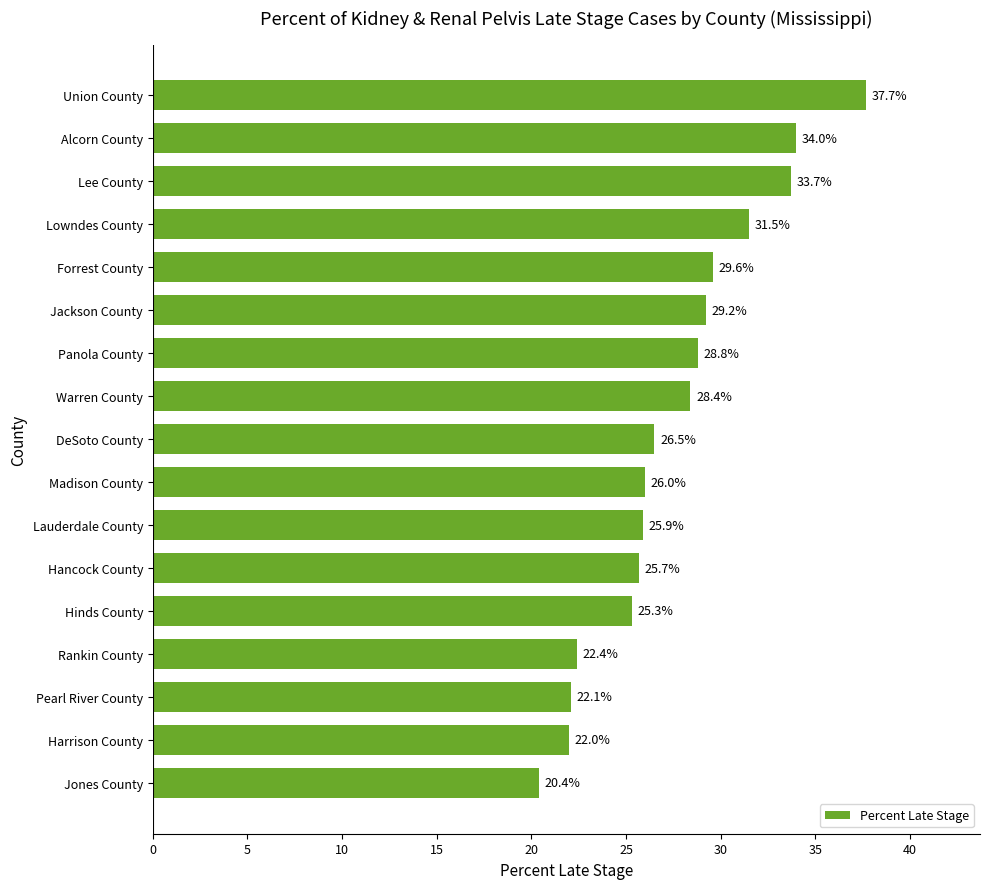

Rank the categories by value from lowest to highest.

Jones County, Harrison County, Pearl River County, Rankin County, Hinds County, Hancock County, Lauderdale County, Madison County, DeSoto County, Warren County, Panola County, Jackson County, Forrest County, Lowndes County, Lee County, Alcorn County, Union County